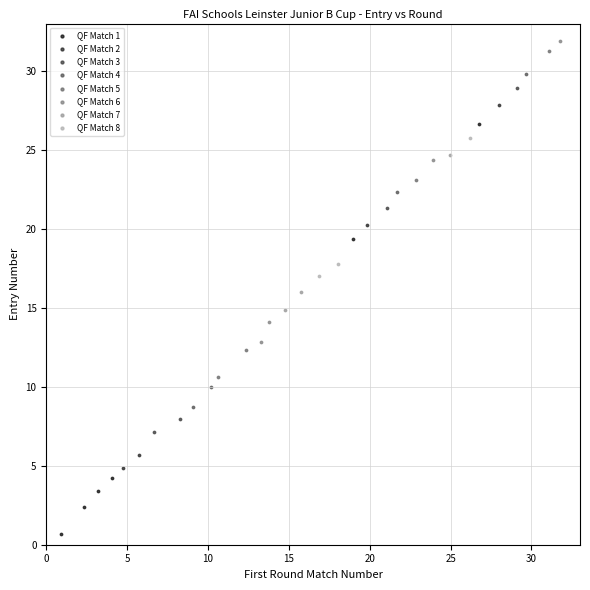

Which series has the largest Y range (max minus min)?

QF Match 1